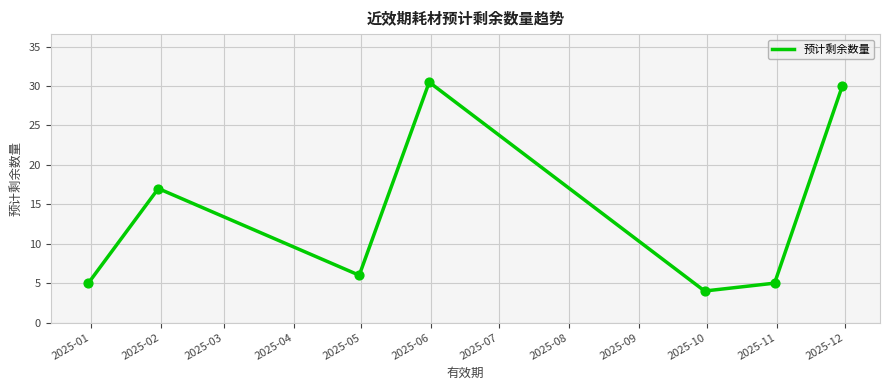

What is the sum of all values?

97.5